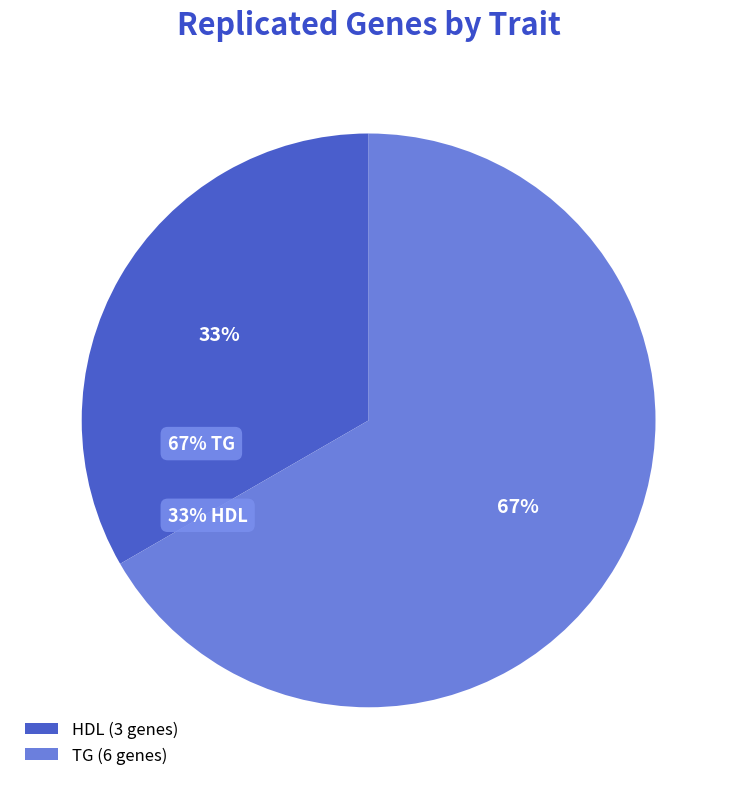

What percentage is the TG slice, to the nearest percent?

67%